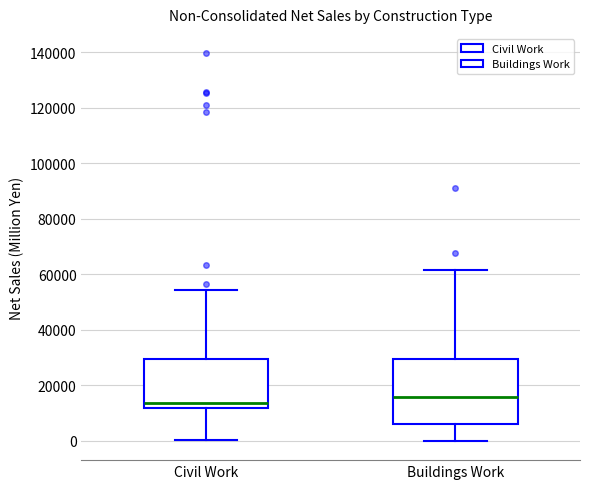

Reading left to right, read every box against the y-axis: the position of its median line, the range the box covers, and the ends of its whiskers. The values are not printed on the chart, so give them approximately, as read against the axis.

Civil Work: median 14000, box 12000 to 30000, whiskers 0 to 54000
Buildings Work: median 16000, box 6000 to 30000, whiskers 0 to 62000